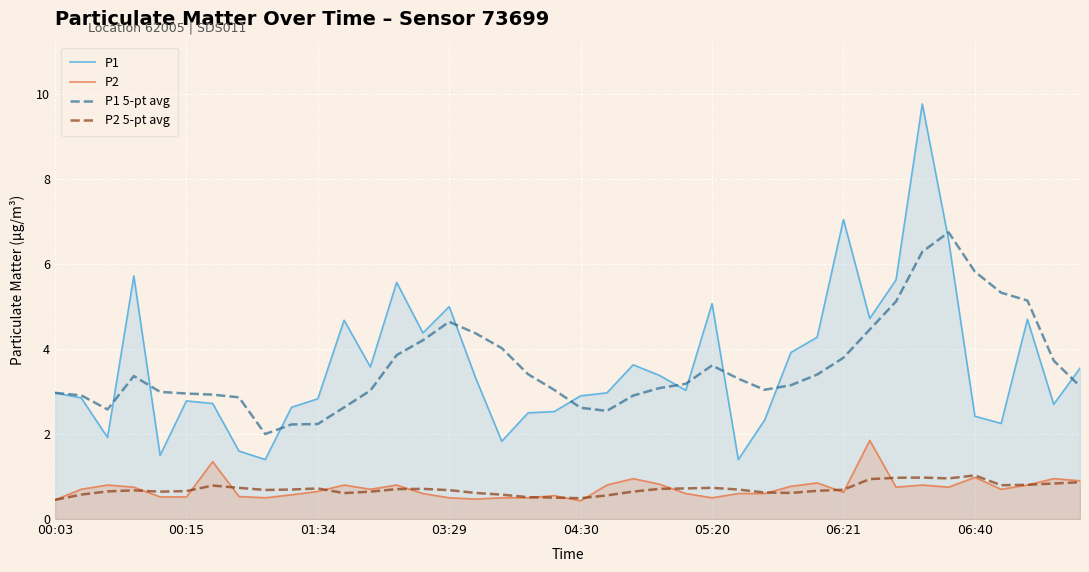

What is the difference between the highest and lowest values at 9?

2.1